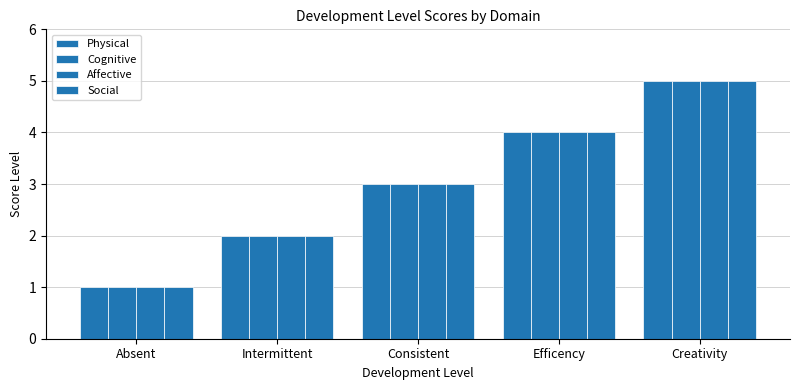

How many bars are there in each group?

4